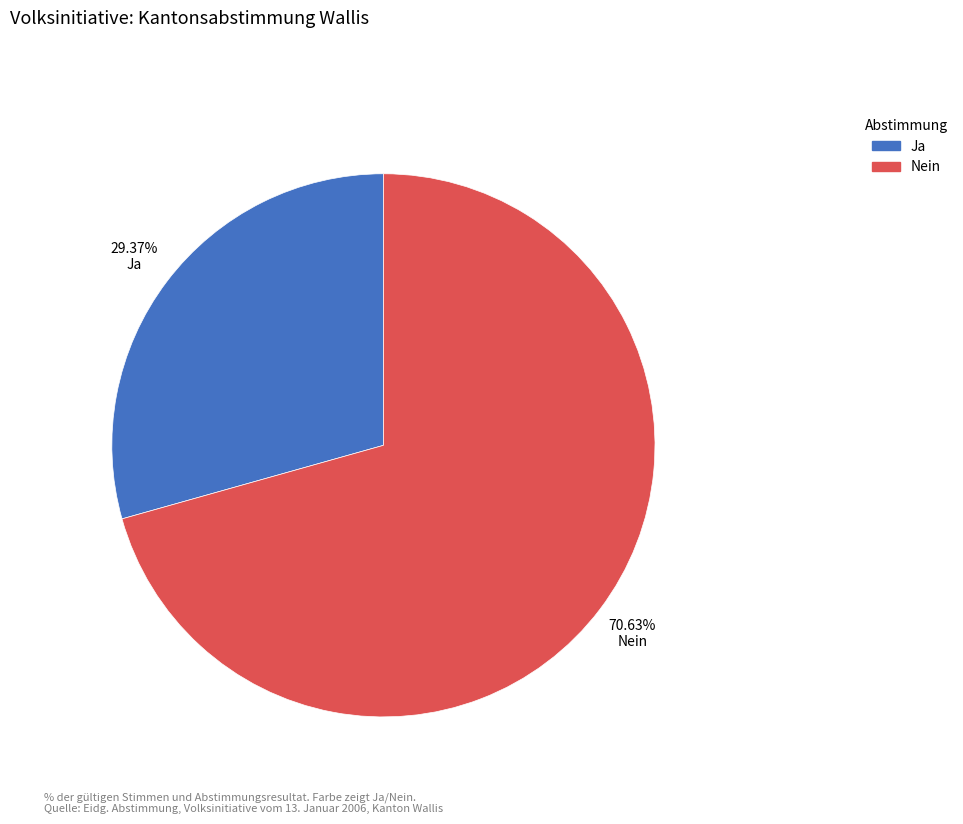

To the nearest percent, what is the difference between the Ja and Nein slice percentages?

41%